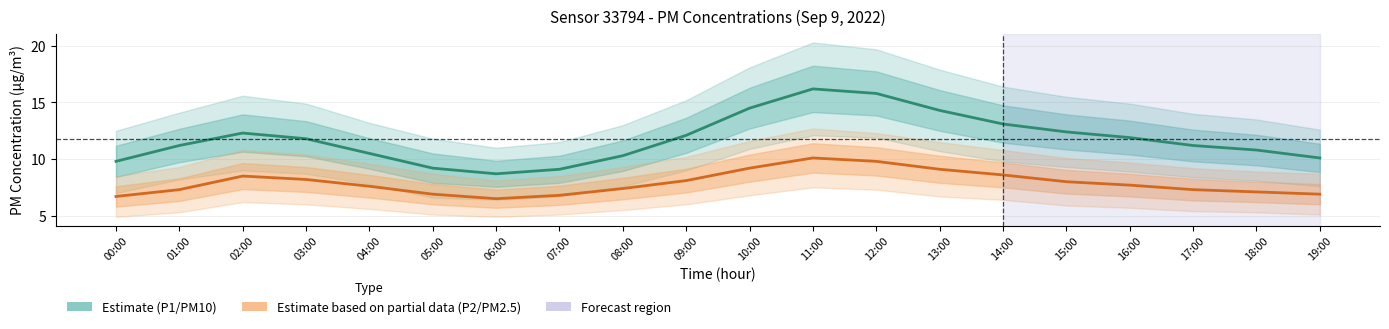

List the series in order of their overall mean, highest first.

P1 (PM10) Estimate, P2 (PM2.5) Estimate